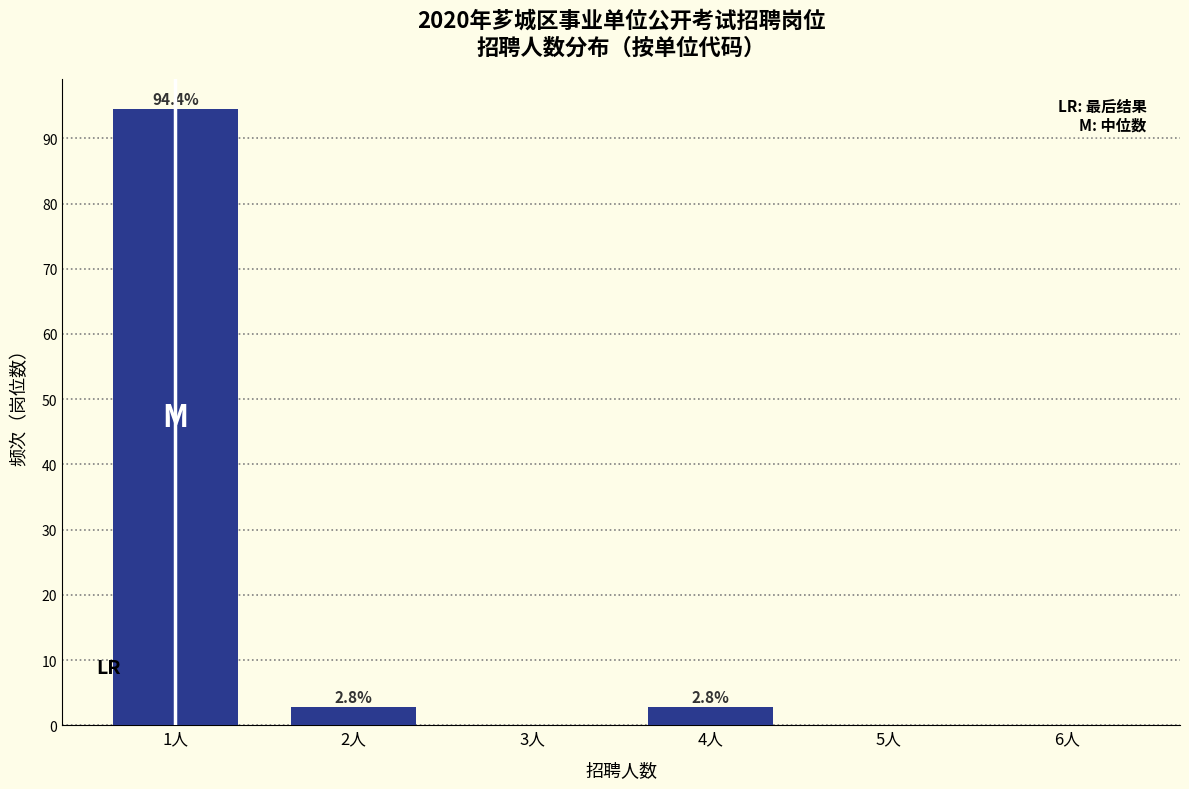

Reading left to right, transcribe all the data shown in this chart.

1人=94.4	2人=2.8	3人=0.0	4人=2.8	5人=0.0	6人=0.0